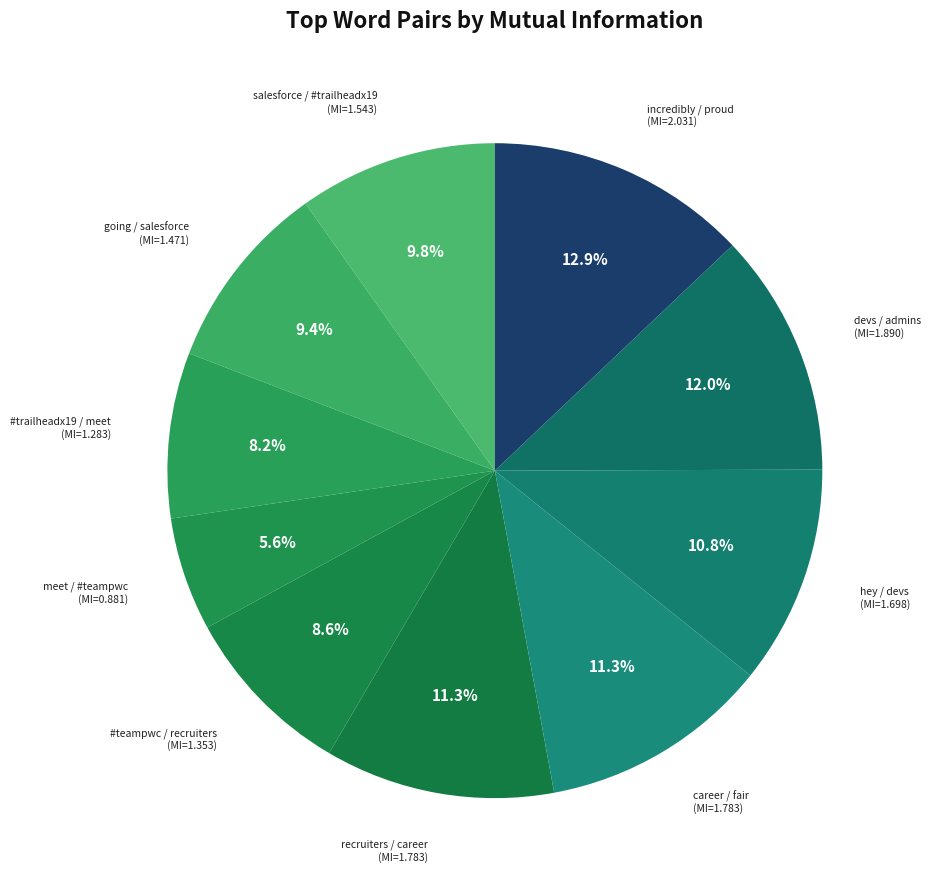

What is the smallest slice in the pie chart?

meet / #teampwc